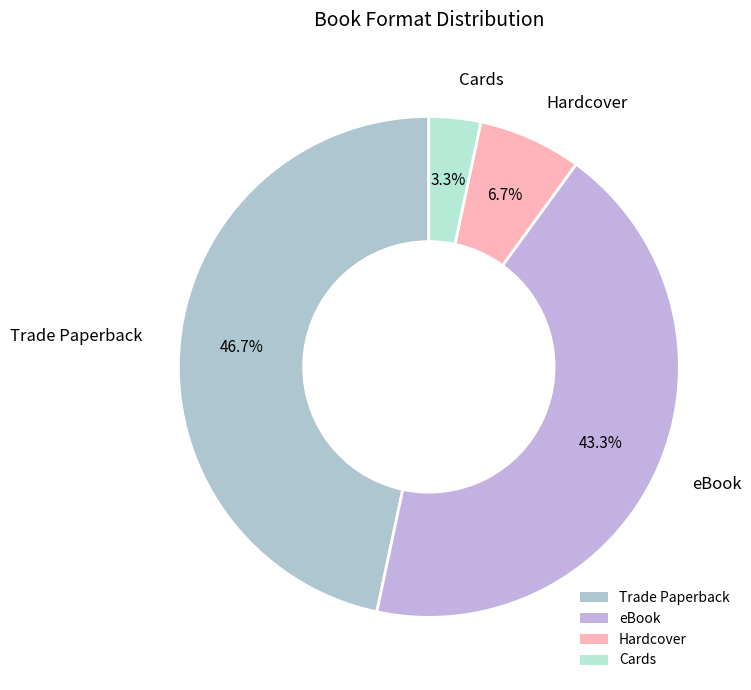

Which has a higher value, eBook or Hardcover?

eBook